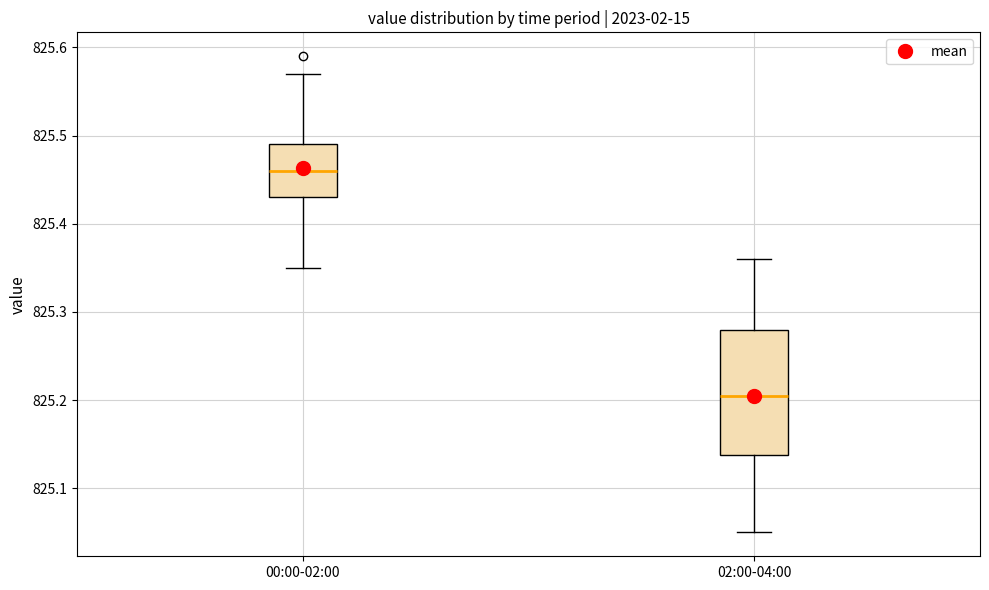

Reading left to right, transcribe this box plot: for each box, give where its median line is, the range the box spans, and where its two whiskers end, as read against the y-axis. The values are not printed on the chart, so give them approximately, as read against the axis.

00:00-02:00: median 825.46, box 825.43 to 825.49, whiskers 825.35 to 825.57
02:00-04:00: median 825.21, box 825.14 to 825.28, whiskers 825.05 to 825.36